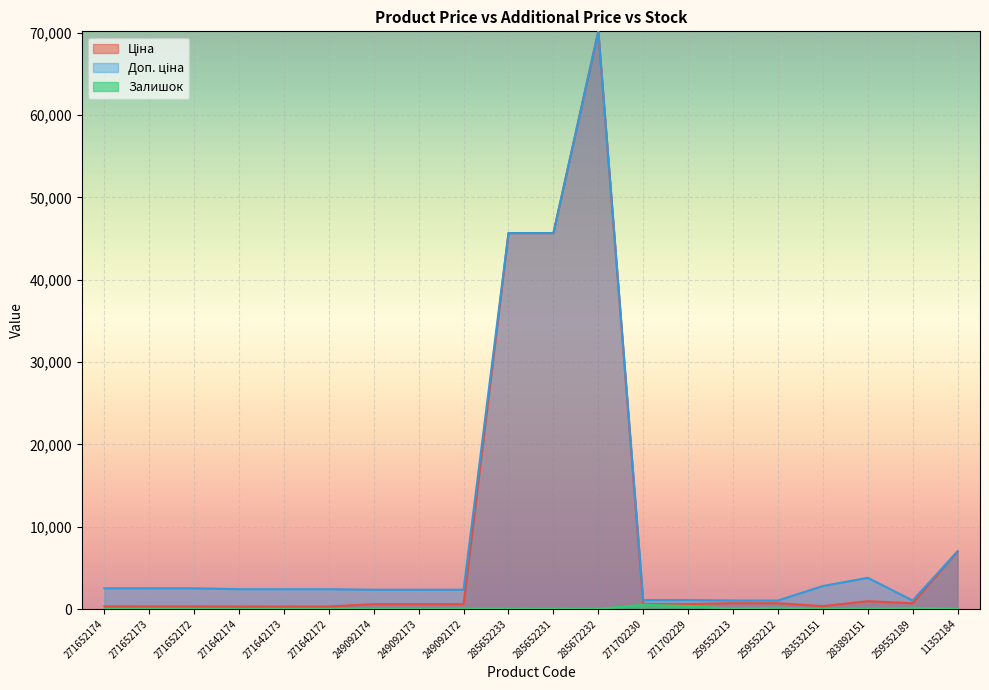

Read the Залишок value at 271642173.

11.0